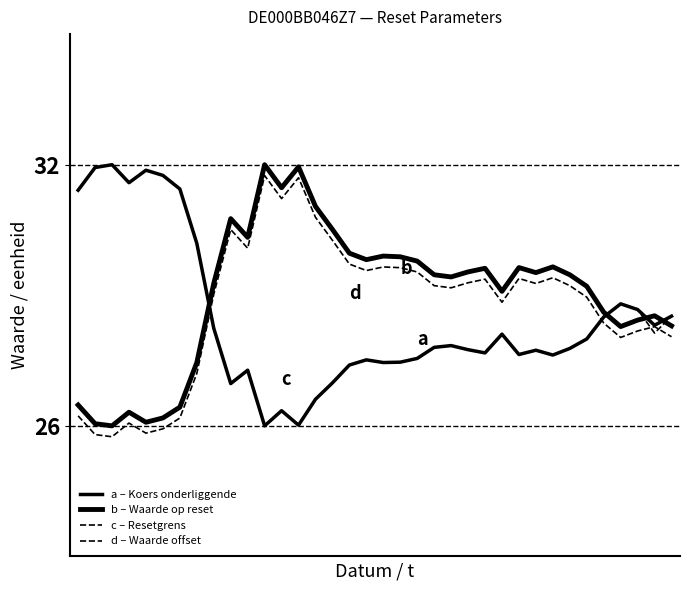

True or false: d has a value of 29.6 at 17.

True